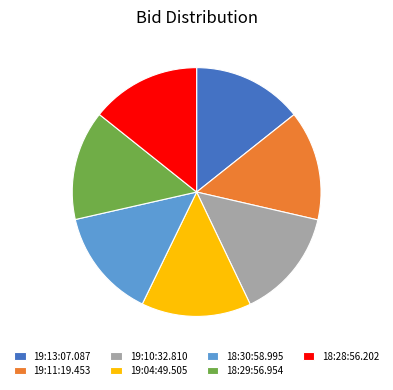

The 19:04:49.505 slice represents 14% of the pie. True or false?

True